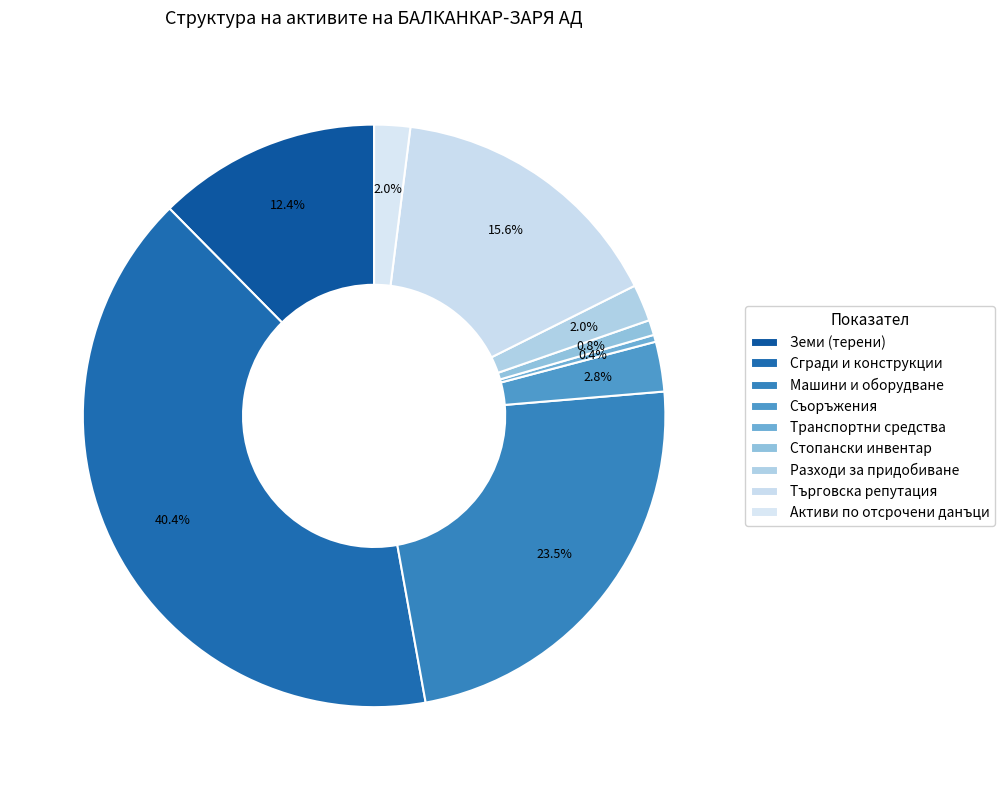

How many segments does this pie chart have?

9